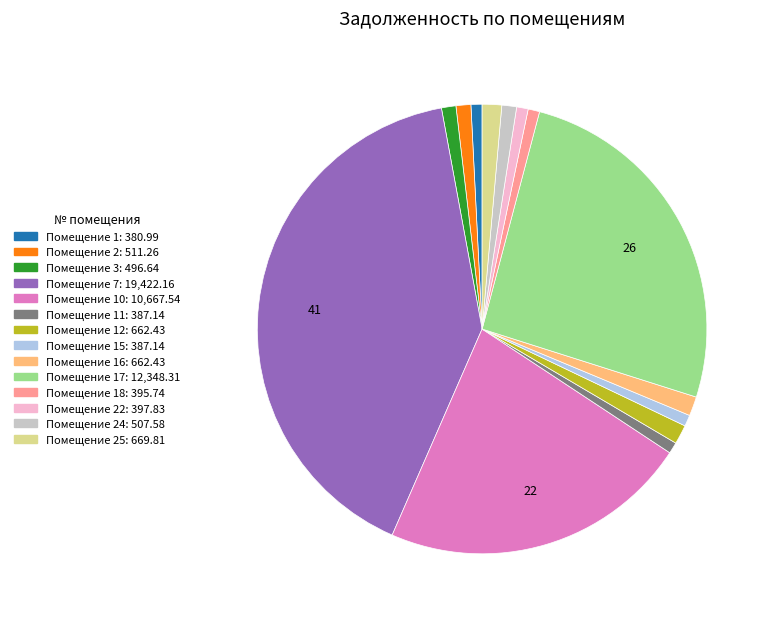

Is there any slice that represents more than half of the pie?

No